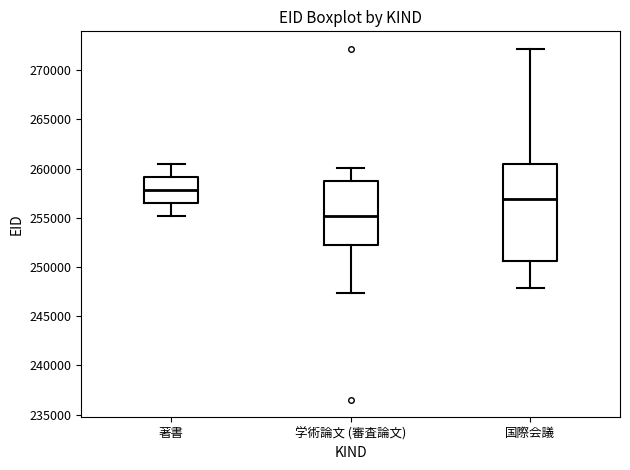

Reading left to right, read every box against the y-axis: the position of its median line, the range the box covers, and the ends of its whiskers. The values are not printed on the chart, so give them approximately, as read against the axis.

著書: median 258000, box 256500 to 259000, whiskers 255000 to 260500
学術論文 (審査論文): median 255000, box 252000 to 258500, whiskers 247500 to 260000
国際会議: median 257000, box 250500 to 260500, whiskers 248000 to 272000